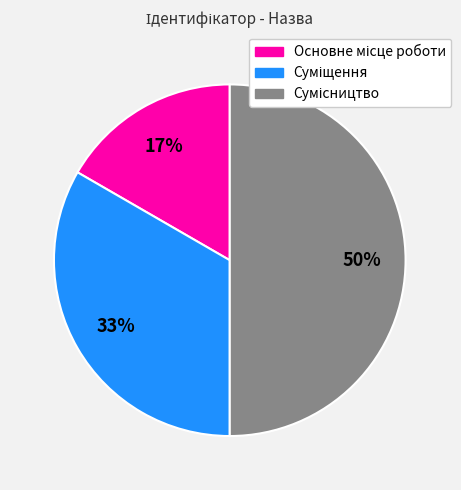

To the nearest percent, what is the difference between the largest and smallest slice percentages?

33%